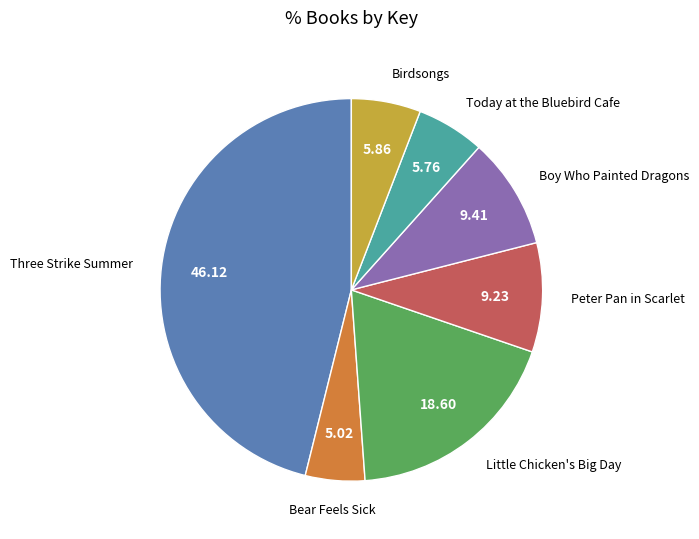

Is there any slice that represents more than half of the pie?

No